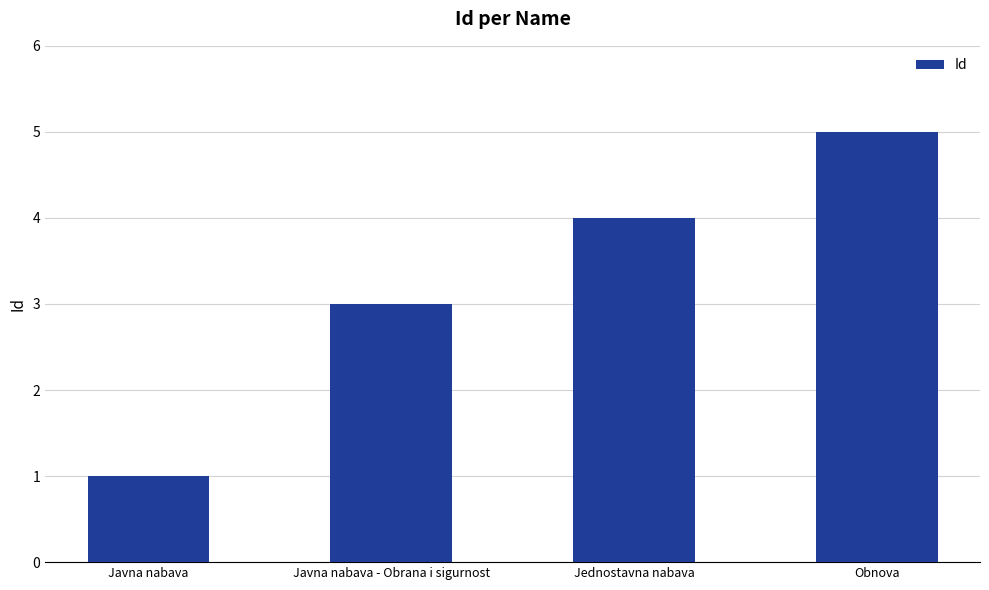

What is the change in value from Jednostavna nabava to Obnova?

+1